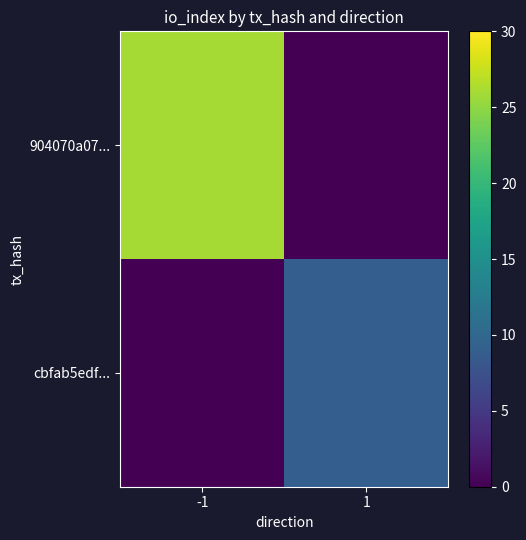

Which series has the largest total across all categories?

904070a07...